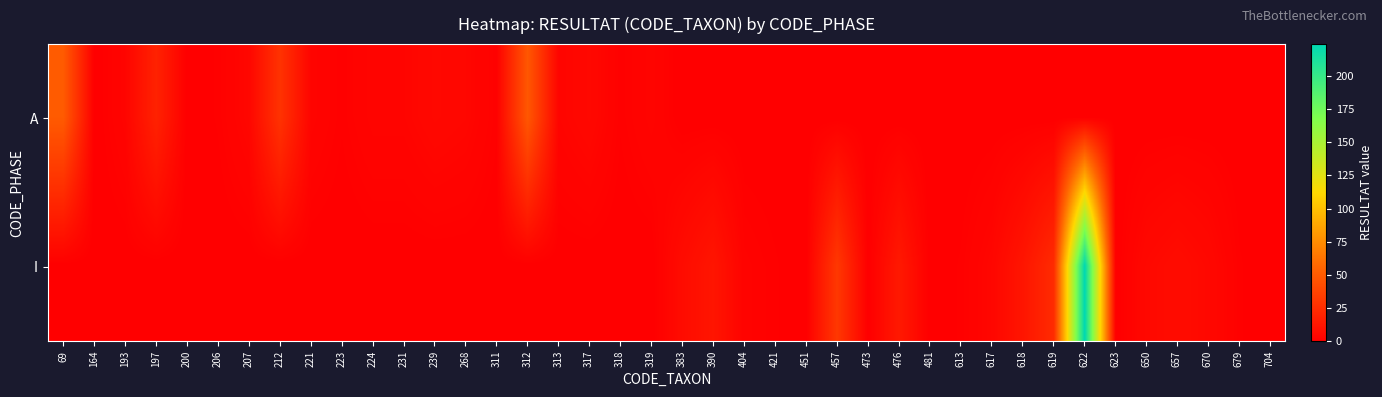

What is the total value across all series at 268?

4